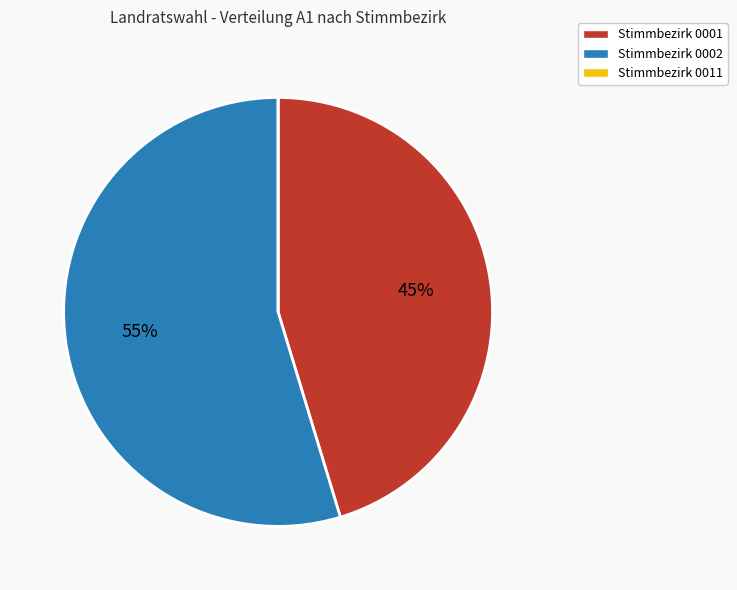

True or false: Stimmbezirk 0002 accounts for 41% of the total.

False